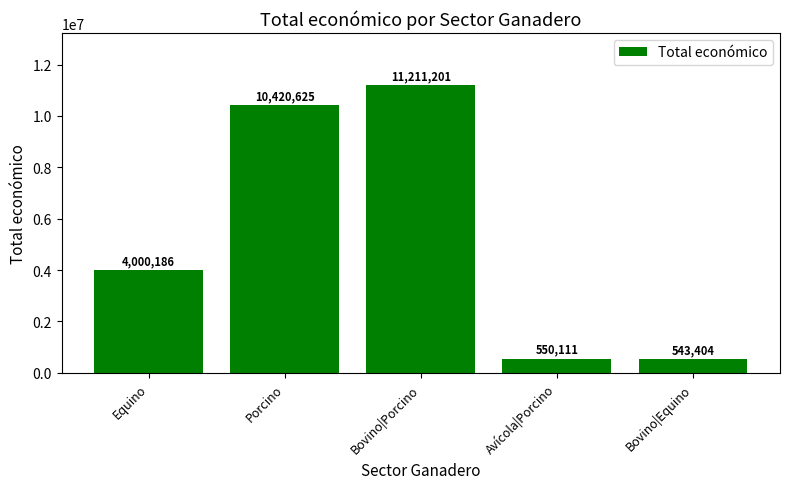

True or false: the data shows 11211201 at Bovino|Porcino.

True